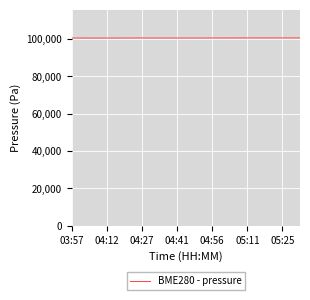

What is the smallest value displayed?

100543.8